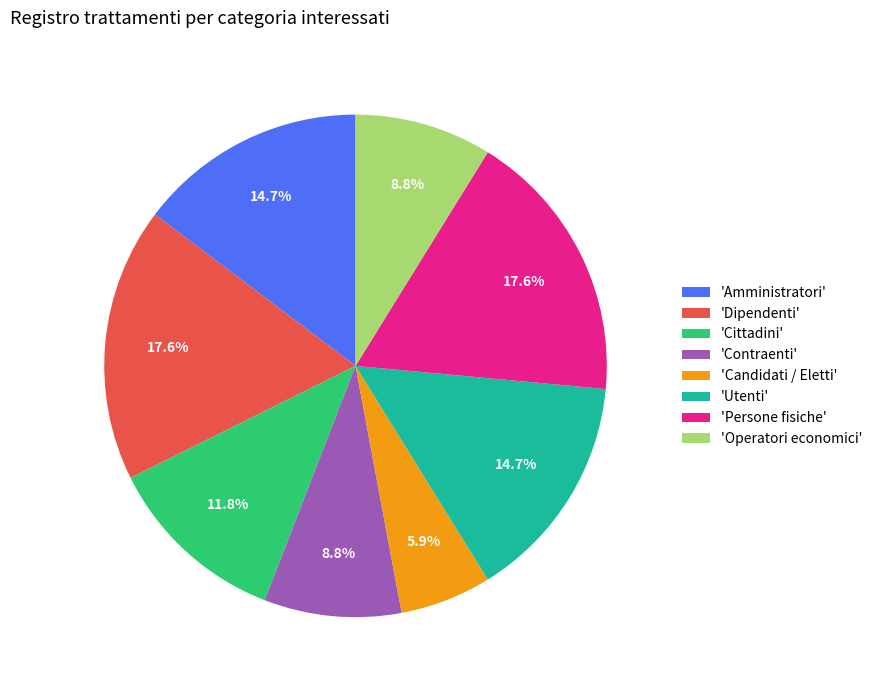

Approximately how many times larger is the value at 'Candidati / Eletti' compared to 'Utenti'?

0.4